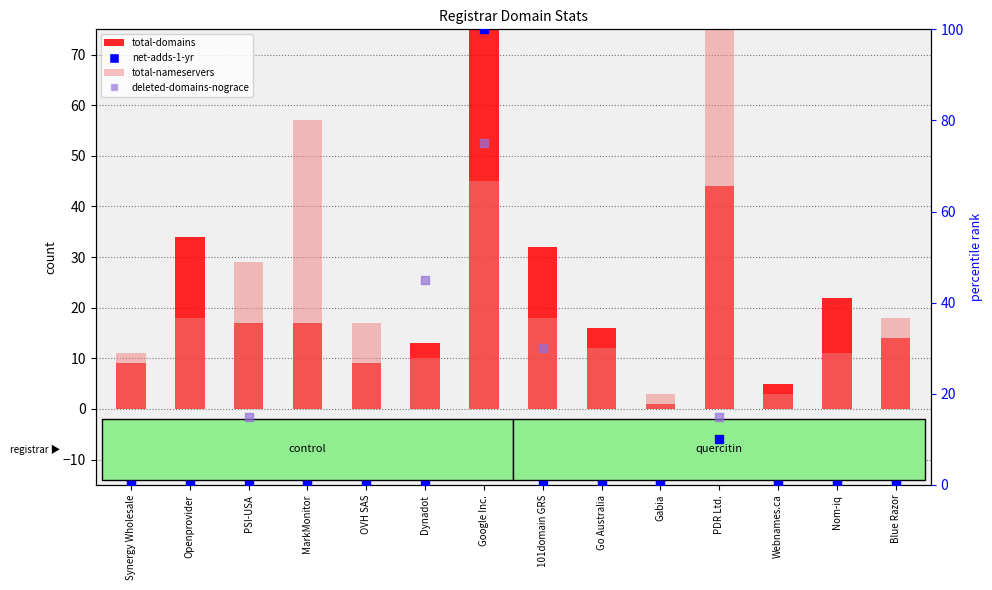

Which series has the largest total across all categories?

total-domains